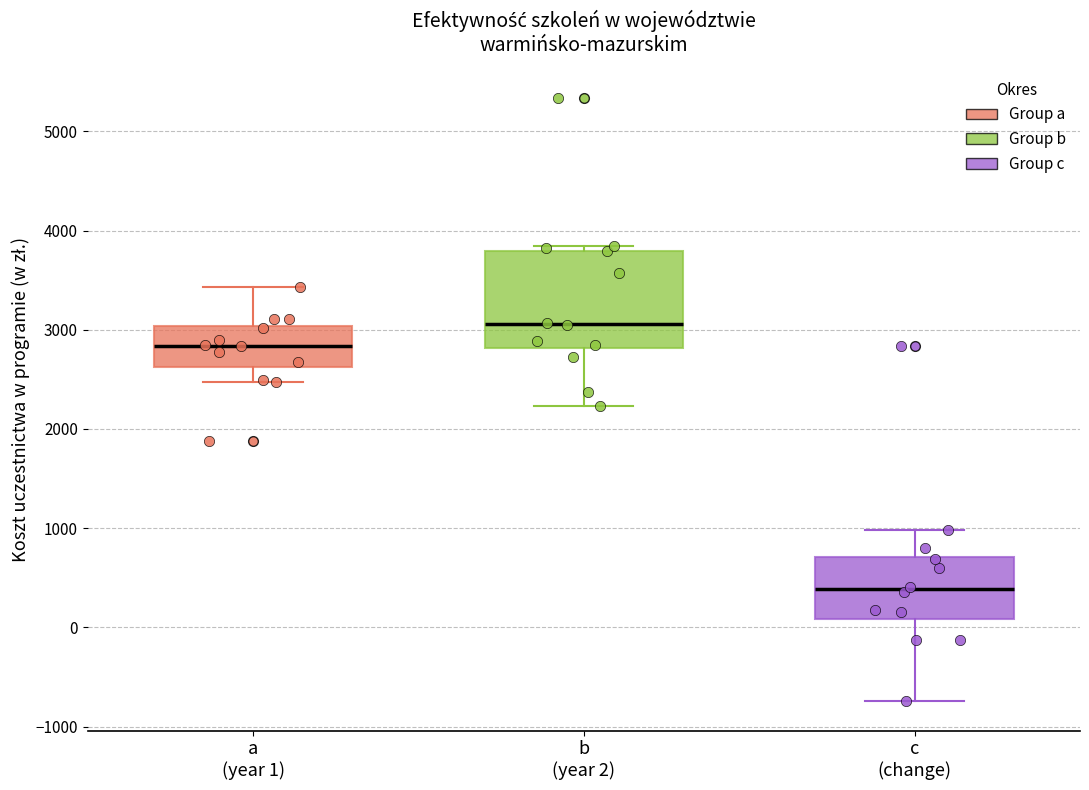

Where does the lower whisker of the box for a (year 1) end on the y-axis? The values are not printed on the chart, so give them approximately, as read against the axis.

2500